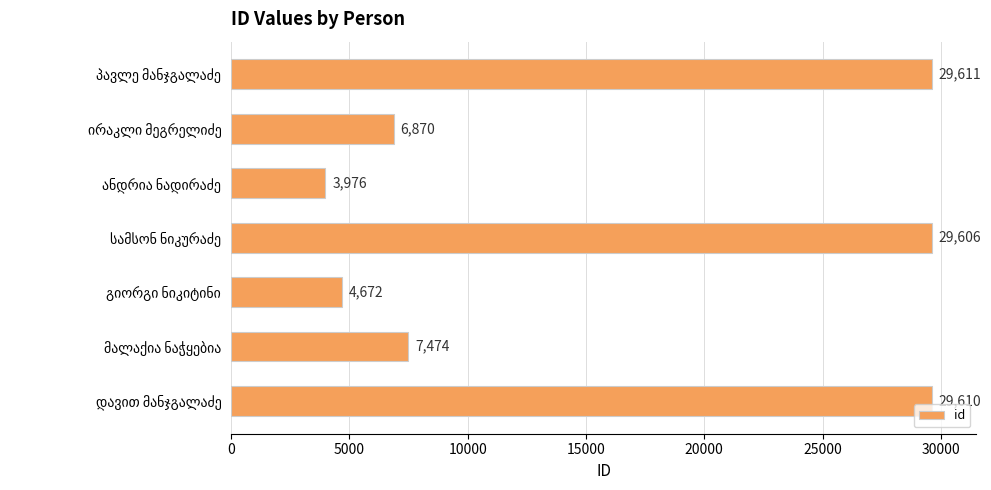

How many distinct data groups are displayed?

1